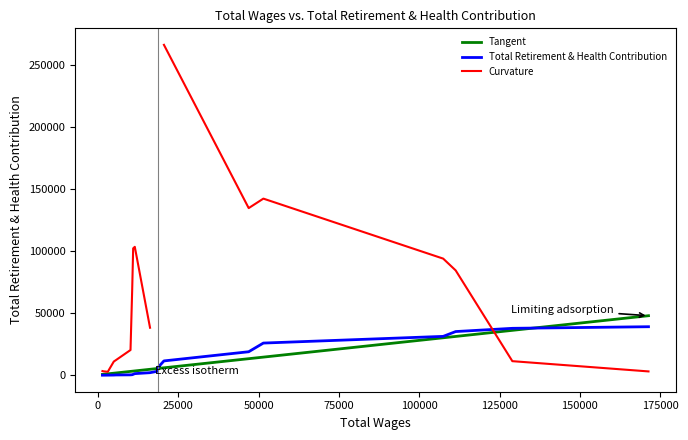

The value of Tangent at 15 is 48685.7. True or false?

False